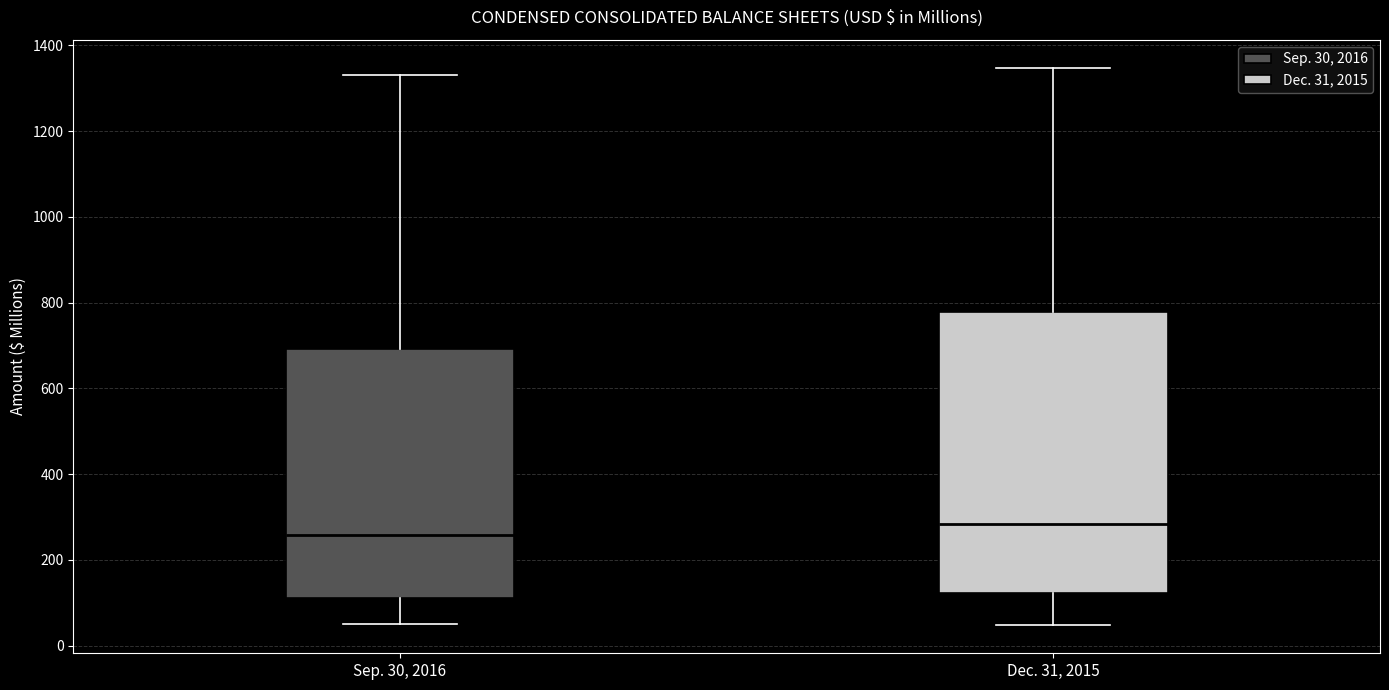

Which box is the tallest, from its lower edge to its upper edge?

Dec. 31, 2015